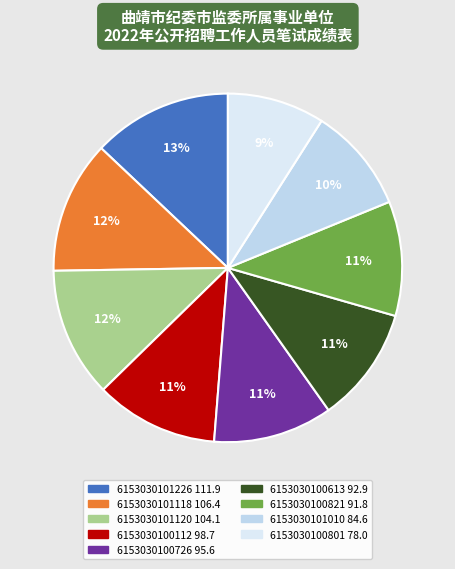

To the nearest percent, what is the average slice percentage?

11%